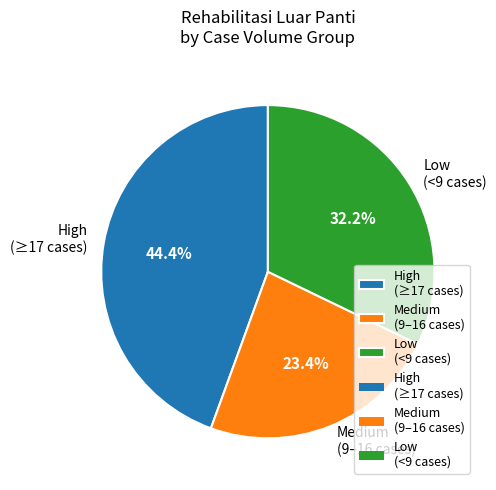

Between Low (<9 cases) and High (≥17 cases), which is larger?

High (≥17 cases)